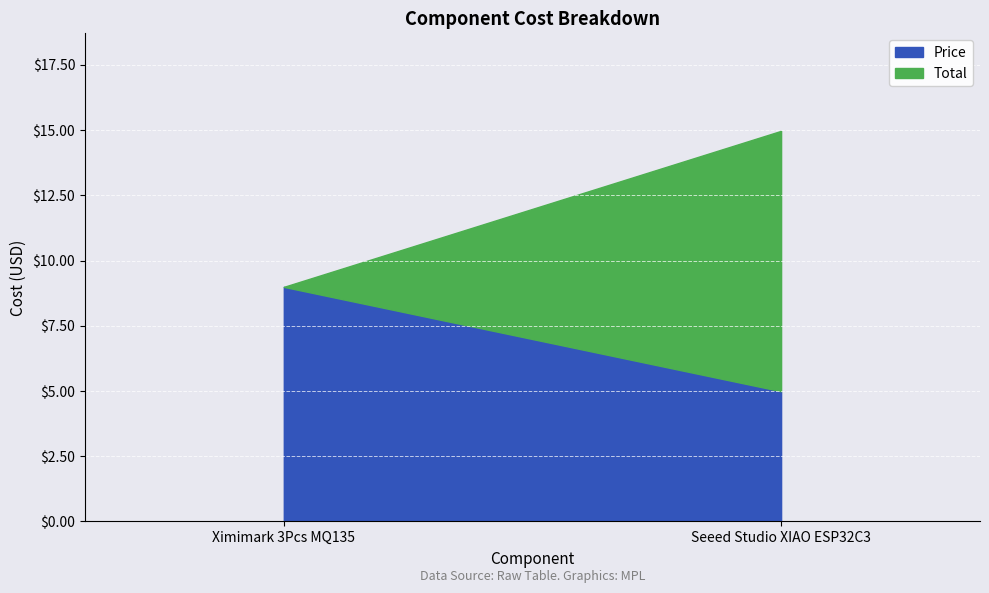

Count the Total values in the range 8 to 14.

1